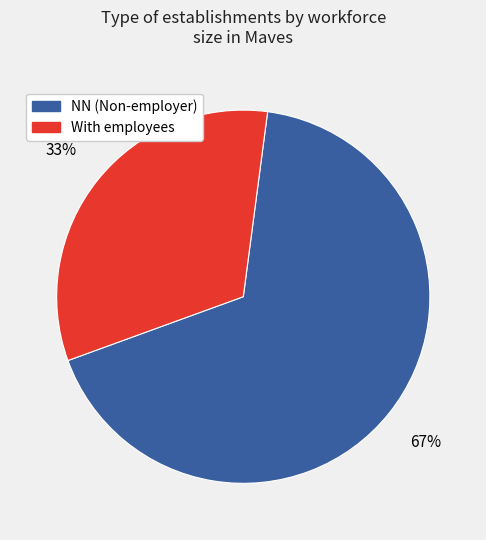

Is there any slice that represents more than half of the pie?

Yes